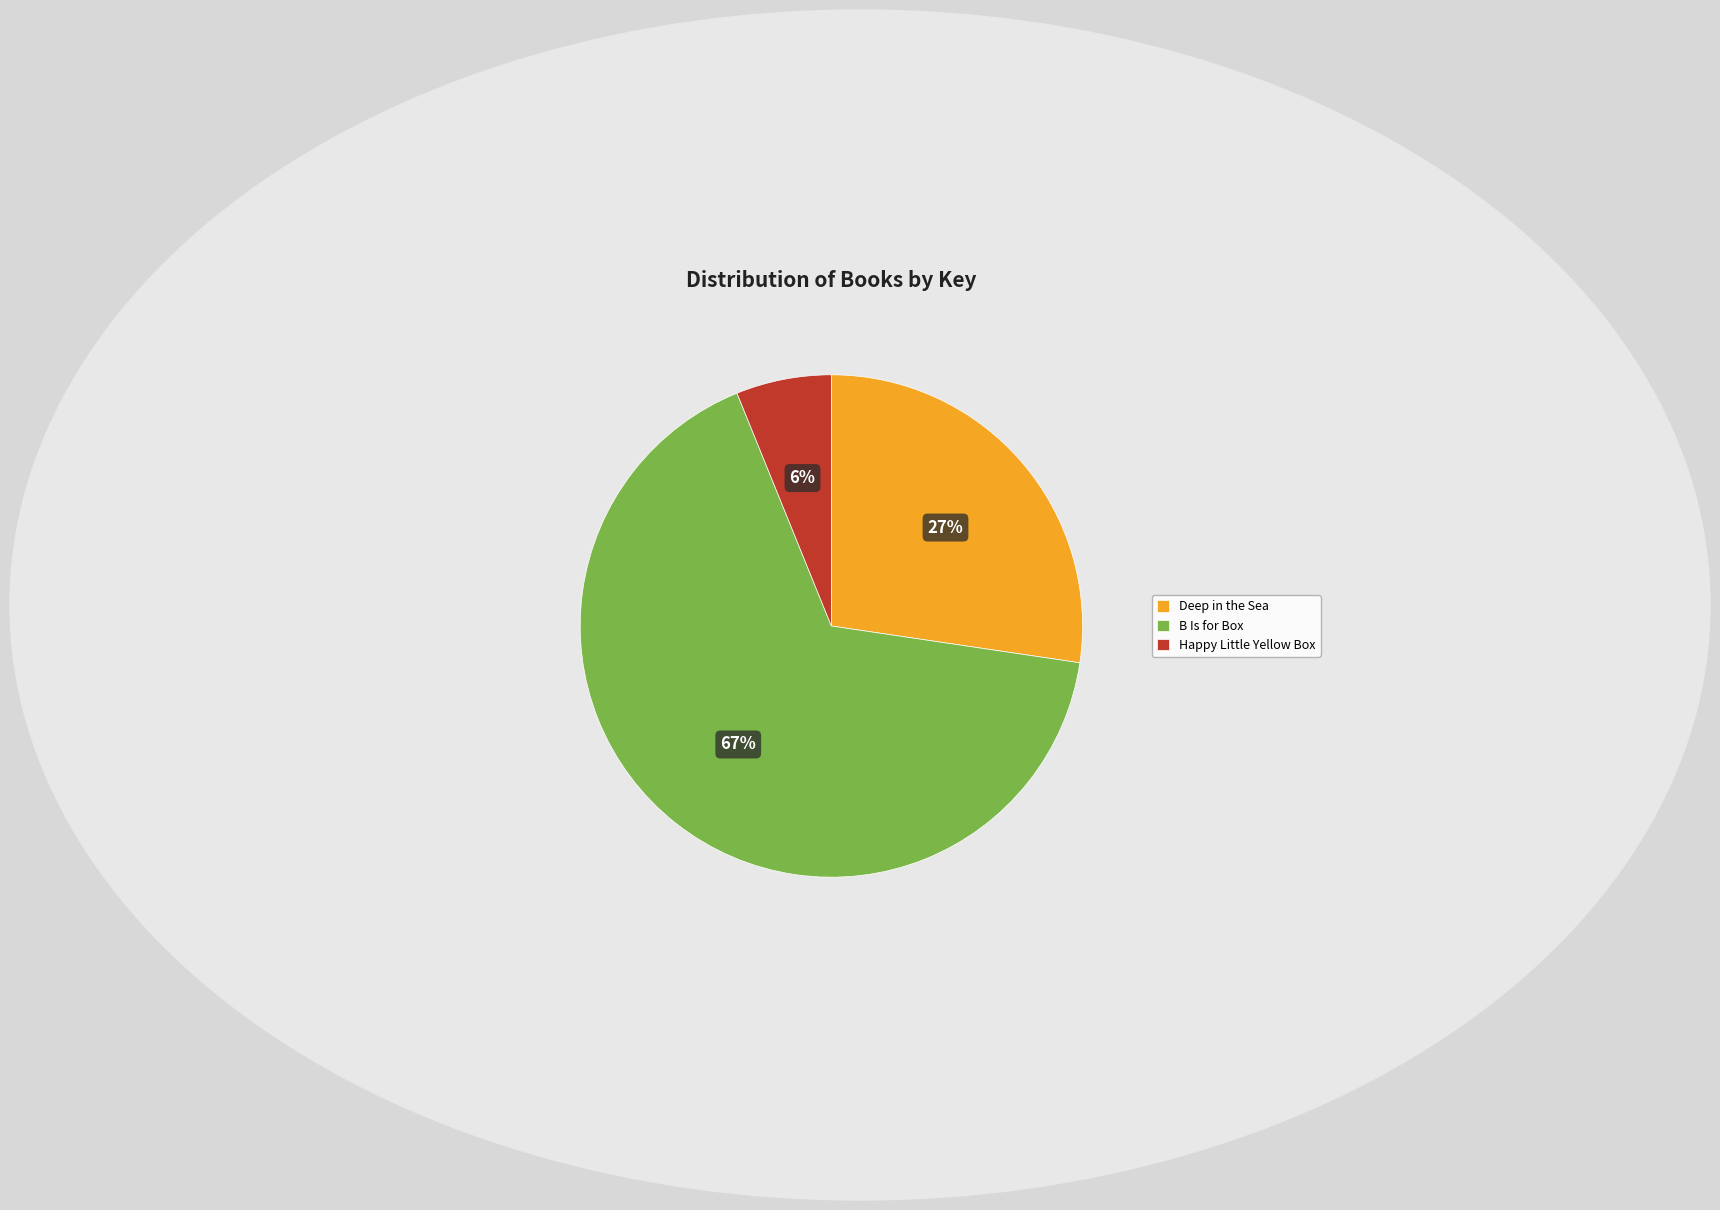

Count the number of slices in the pie.

3